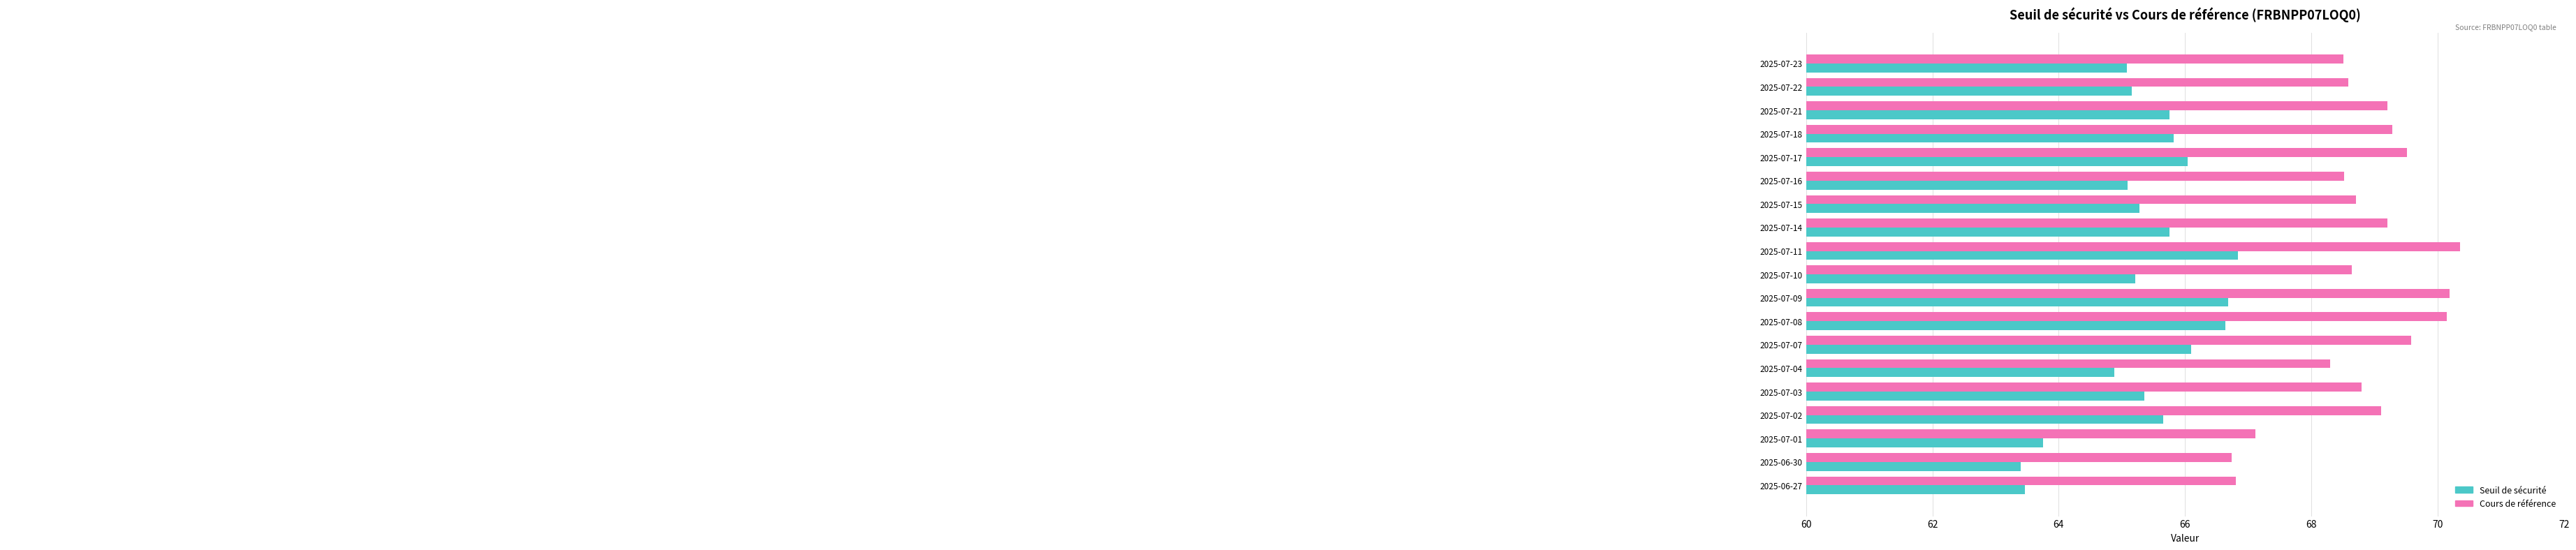

Which series has the largest total across all categories?

Cours de référence